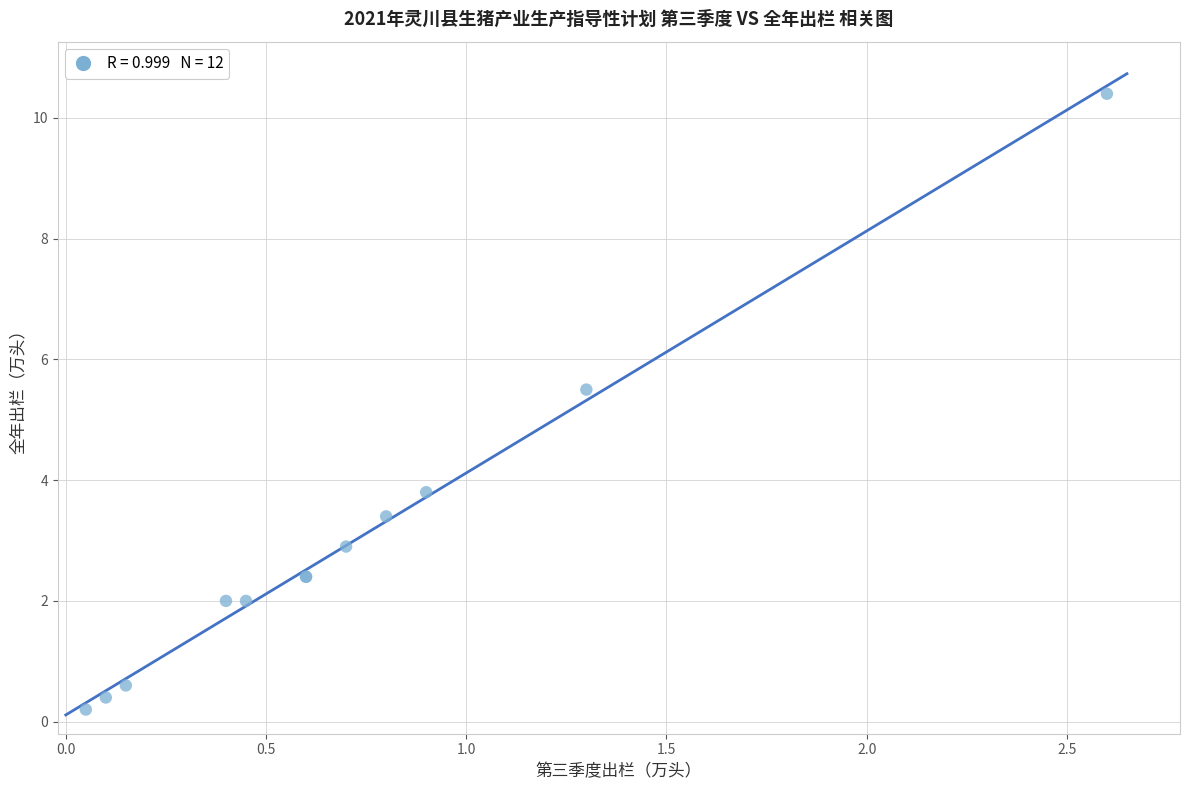

What Y value in the scatter plot is closest to 5?

5.5